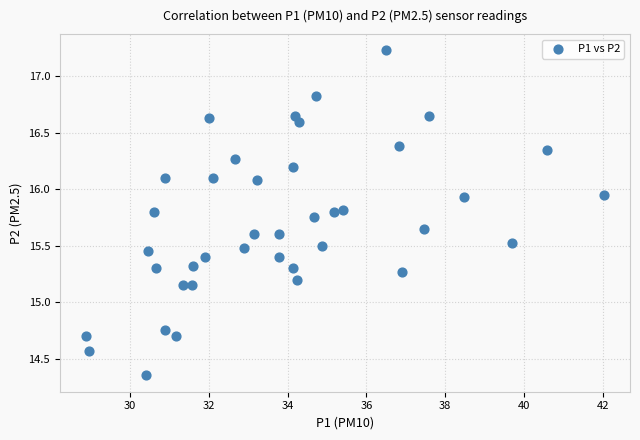

What is the range of Y values (max minus min)?

2.9